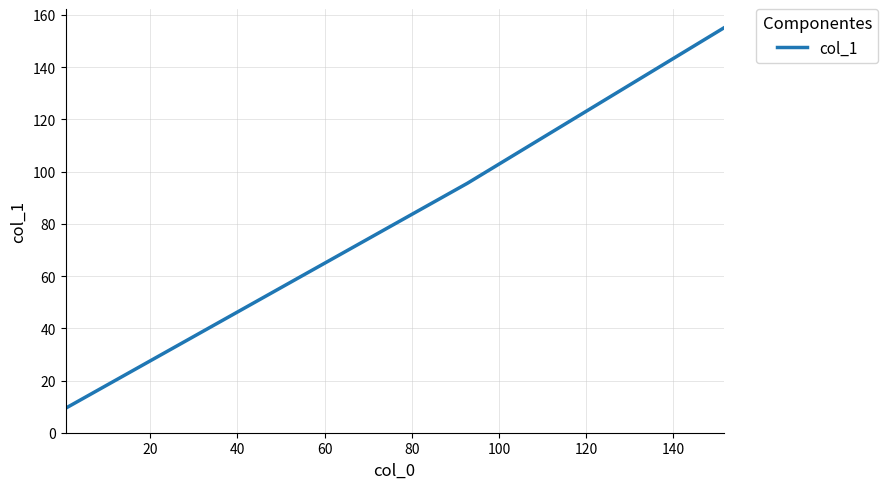

What is the minimum value shown in the chart?

9.4